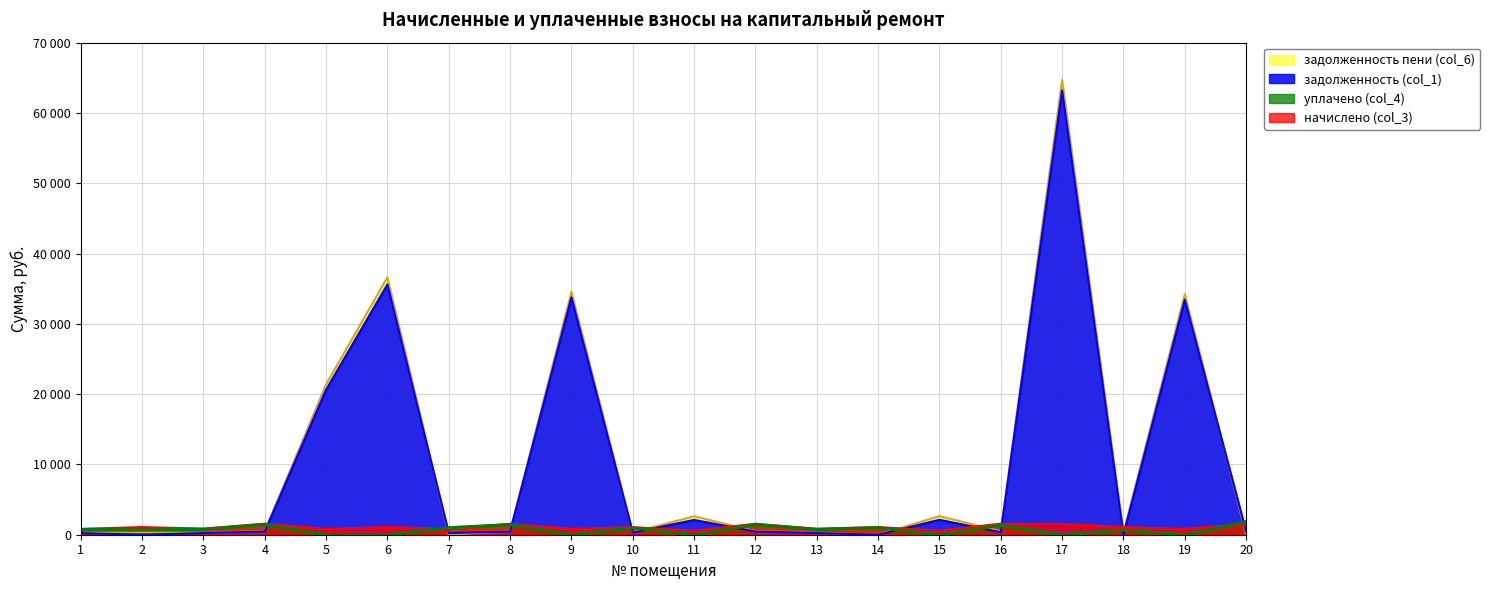

In задолженность пени (col_6), how many points are lower than both neighbors (excluding endpoints)?

6